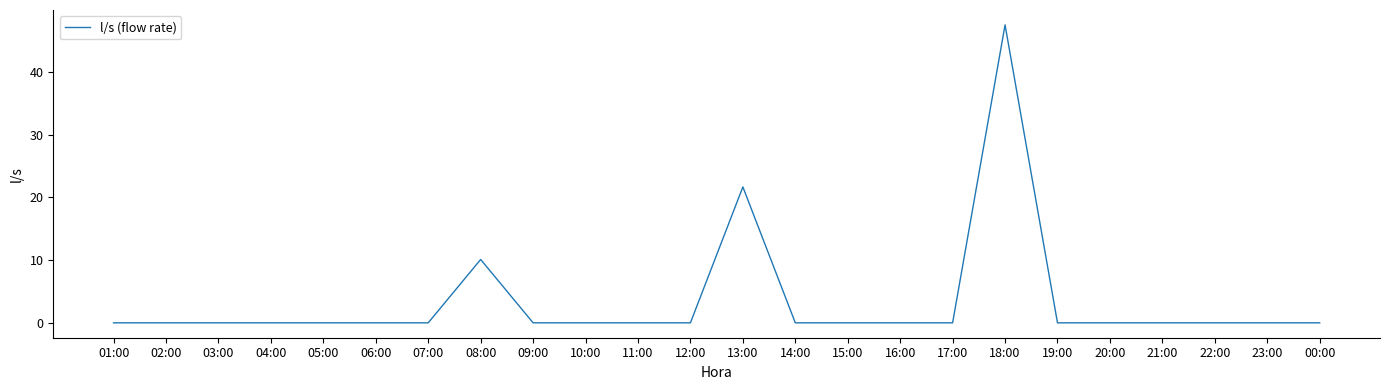

True or false: the data has more than 0 interior local peaks.

True